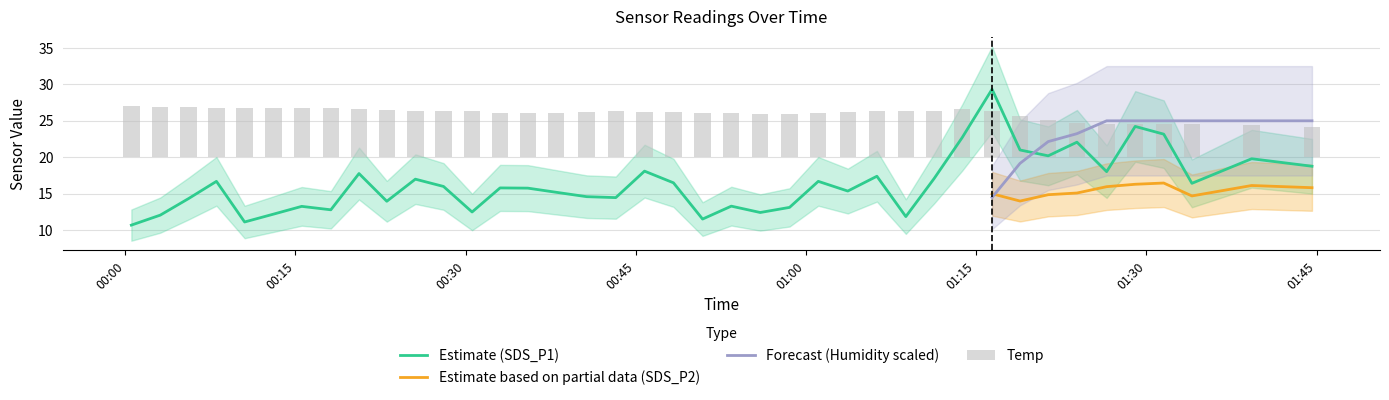

How many data points in SDS_P1 are less than 16?

20